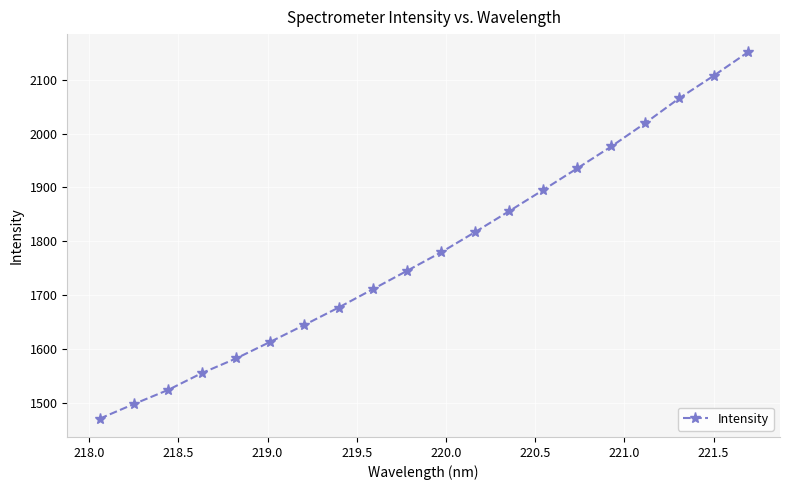

True or false: the data has more than 0 interior local peaks.

False